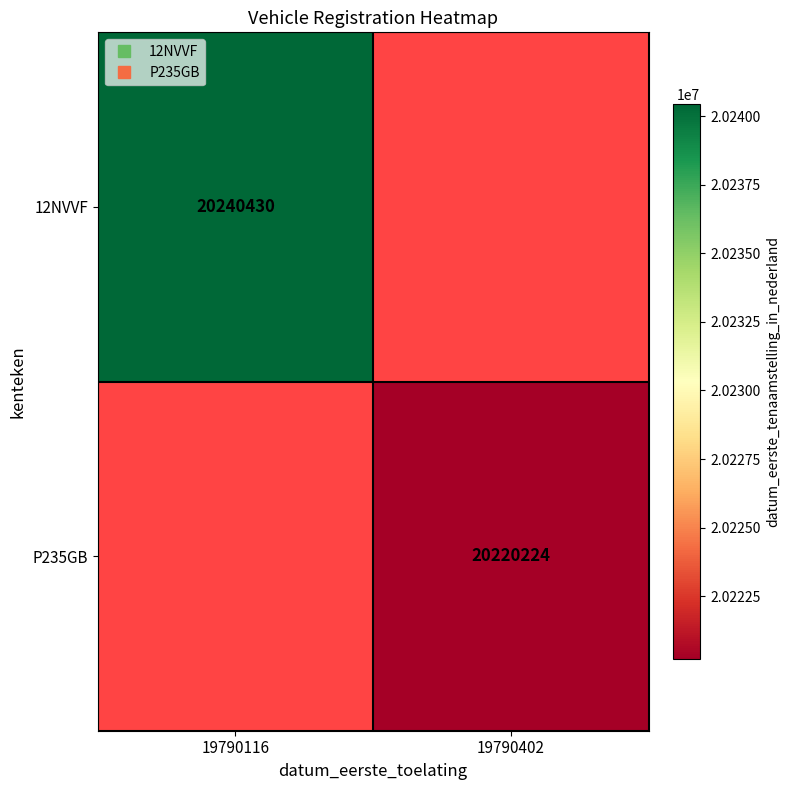

What is the minimum value shown in the chart?

20220224.0